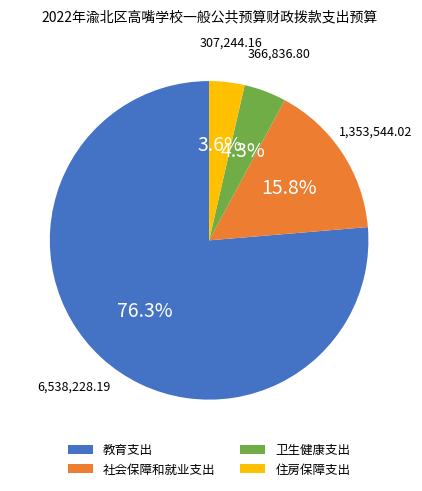

Is it true that 卫生健康支出 is 13% of the pie?

False